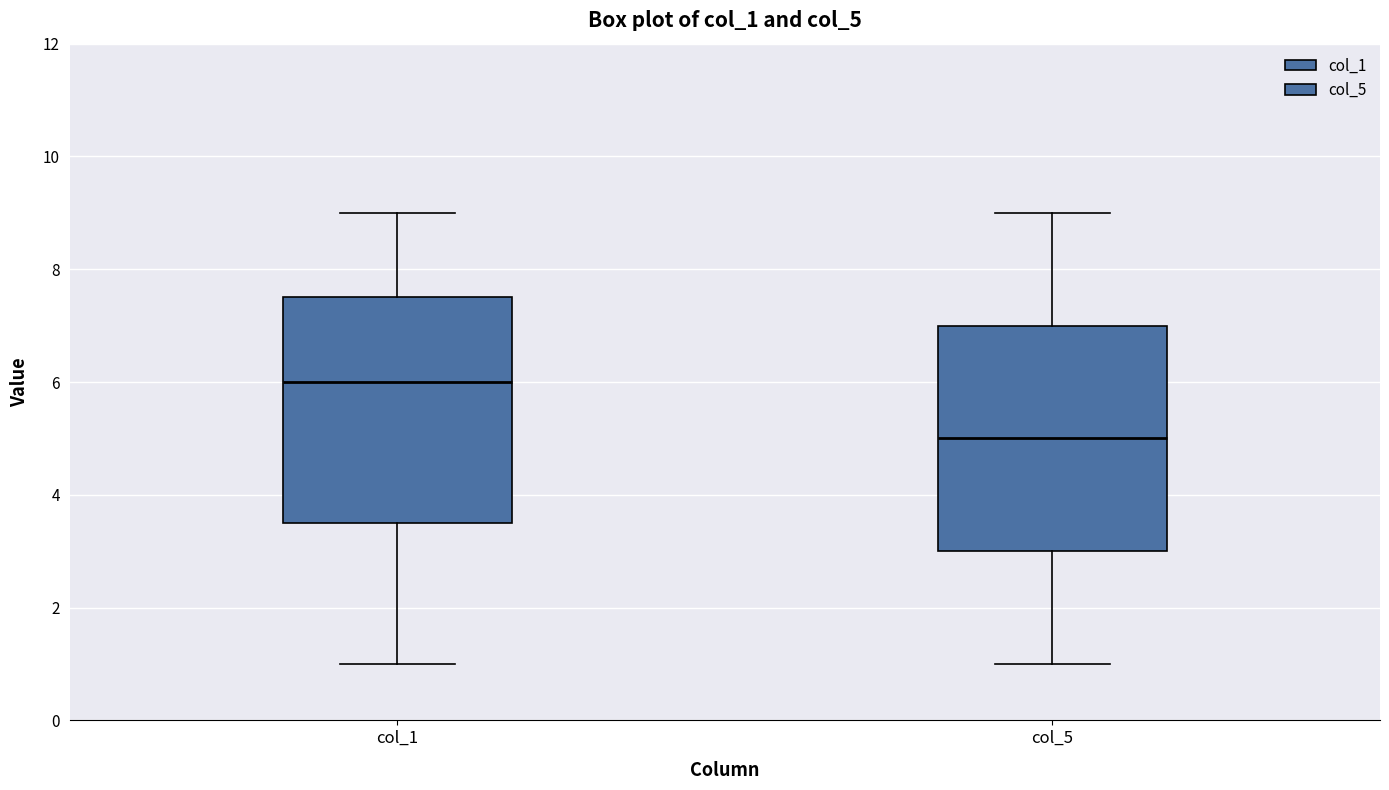

Which box's median line is the highest?

col_1